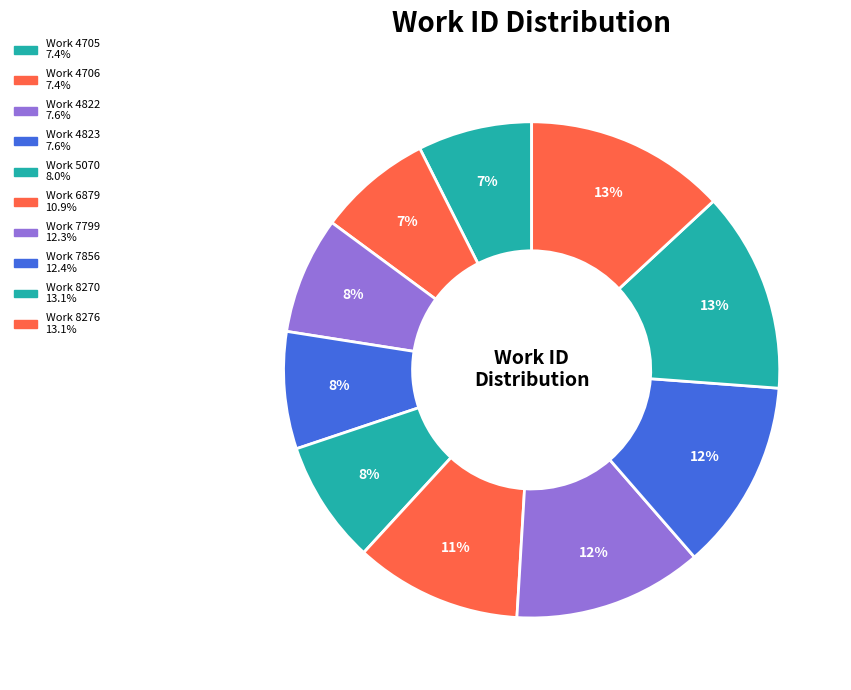

To the nearest percent, what portion does Work 8276 represent?

13%